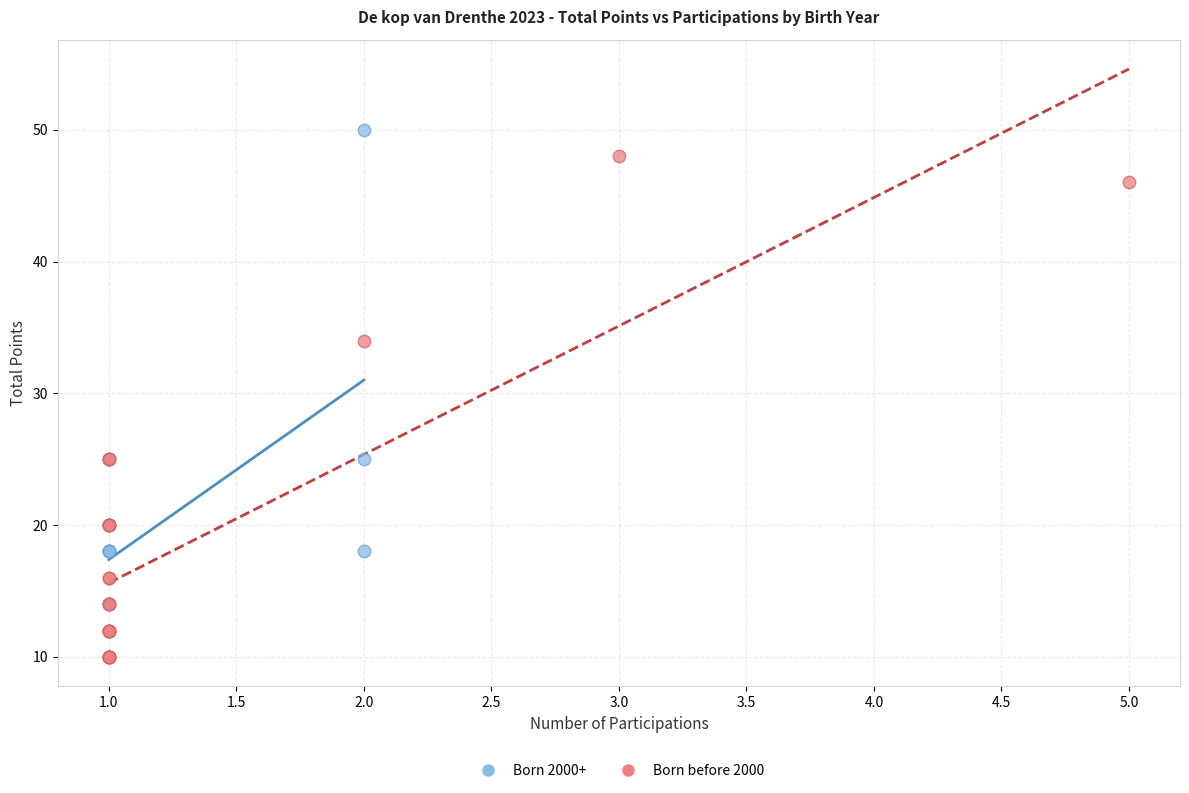

What are all the series names shown in the legend?

Born 2000+, Born before 2000